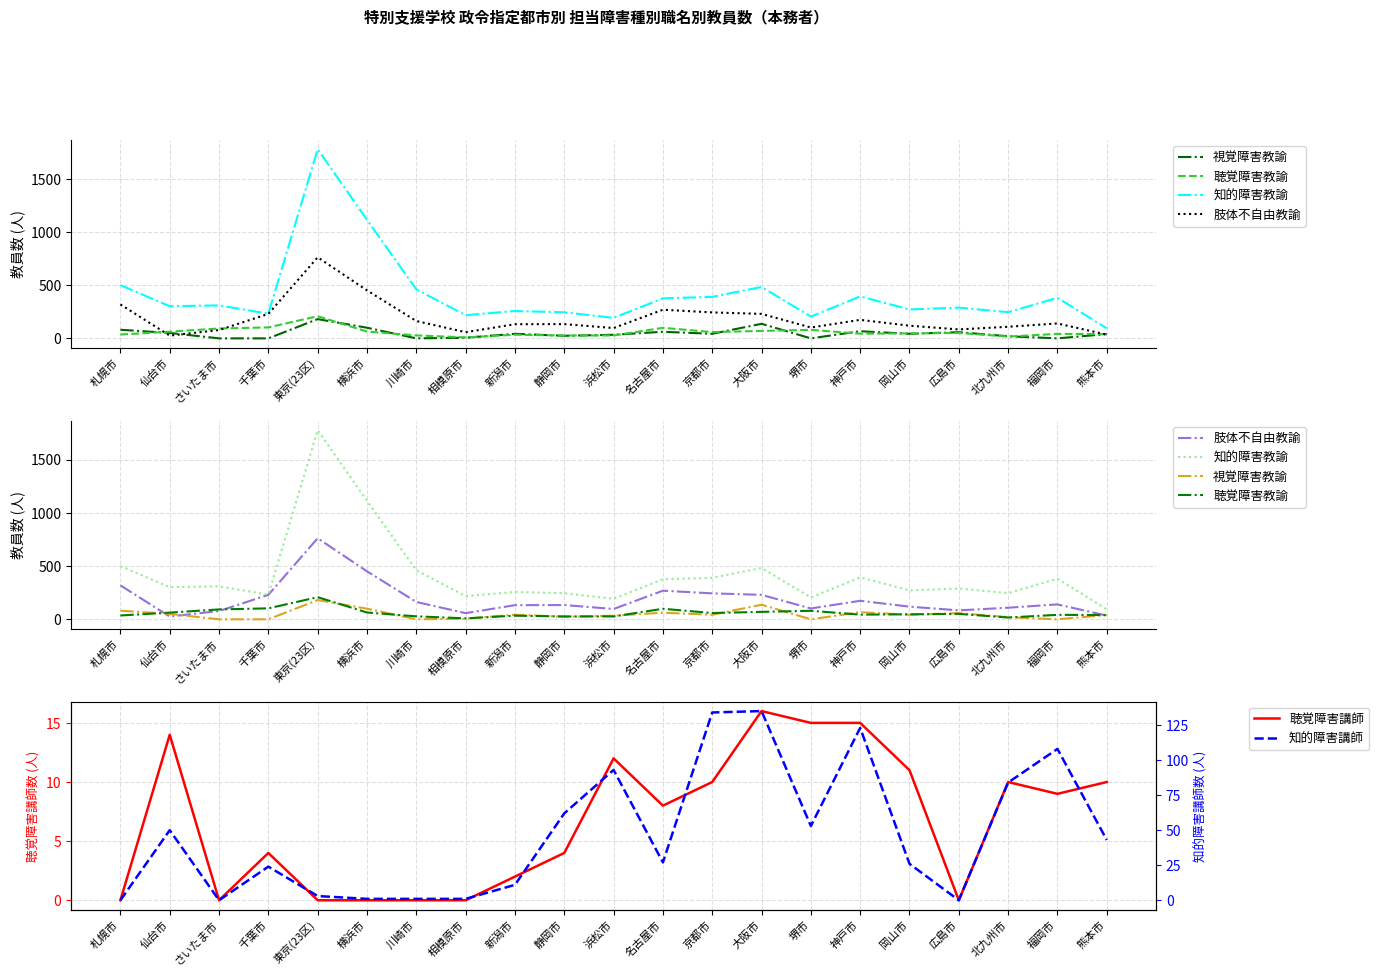

Reading left to right, list all the values displayed in this chart.

視覚障害教諭: 81	51	0	0	181	100	0	6	43	24	34	62	43	137	0	67	43	58	20	0	40
聴覚障害教諭: 36	63	93	103	208	64	28	9	34	27	27	99	59	70	80	44	47	51	17	42	40
知的障害教諭: 500	302	310	232	1778	1114	460	218	257	245	193	376	390	483	205	394	272	289	246	381	94
肢体不自由教諭: 319	26	78	230	762	451	163	58	133	134	97	269	244	230	102	174	119	84	109	140	35
聴覚障害講師: 0	14	0	4	0	0	0	0	2	4	12	8	10	16	15	15	11	0	10	9	10
知的障害講師: 0	50	0	24	3	1	1	1	11	62	93	27	134	135	53	123	26	0	84	108	43